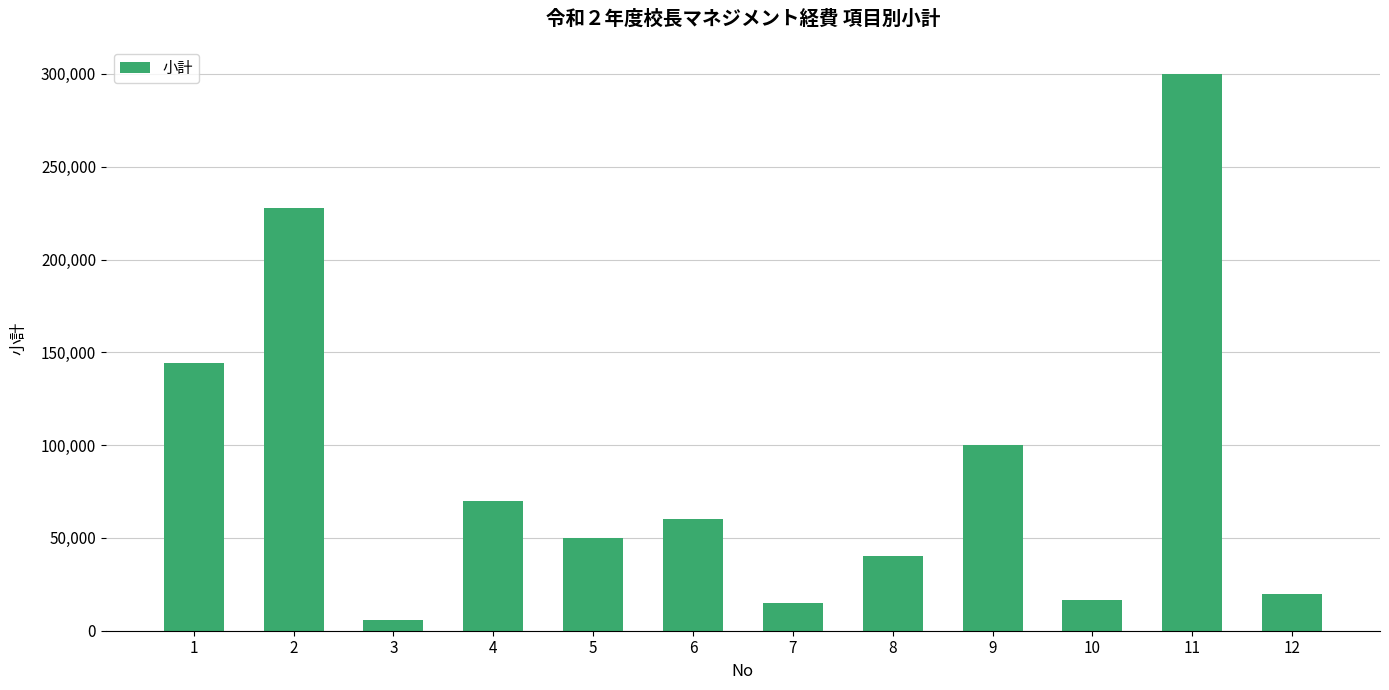

How many bars are there in total?

12